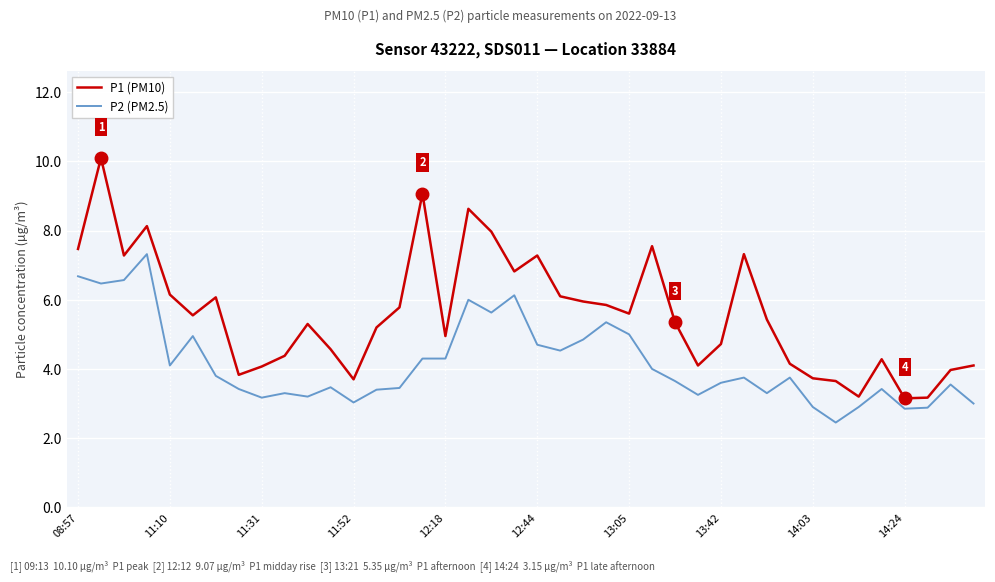

Which series has the largest range (max minus min)?

P1 (PM10)